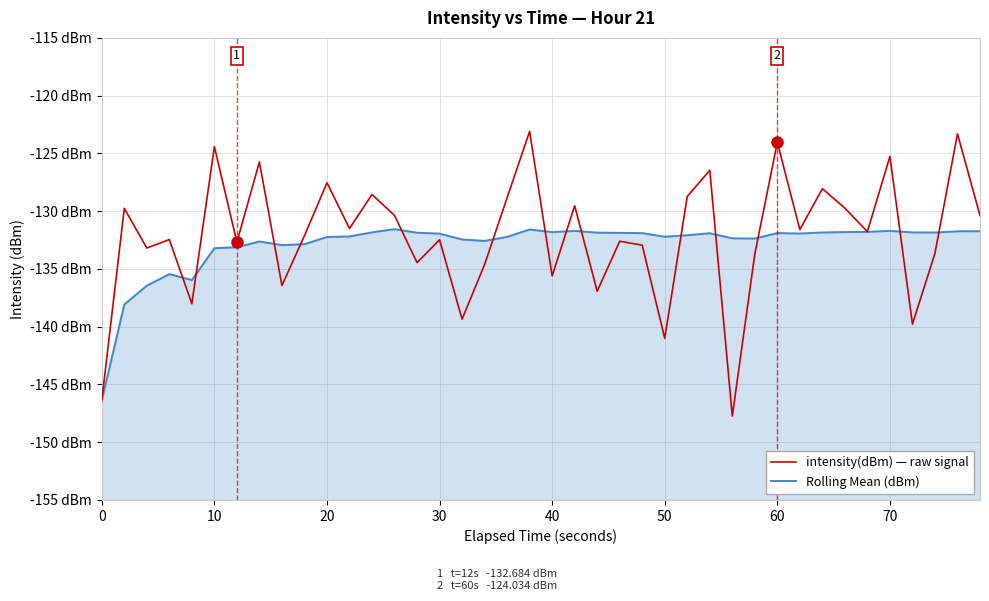

At how many categories does at least one series exceed -147?

40